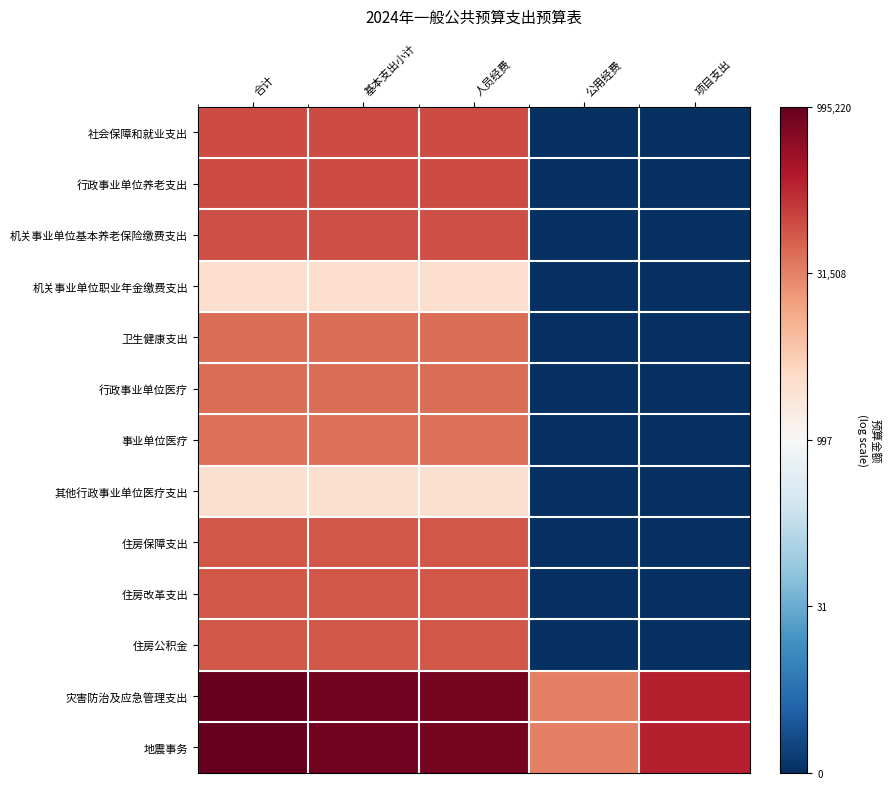

What is the spread (max minus min) of values at 项目支出?

12.3